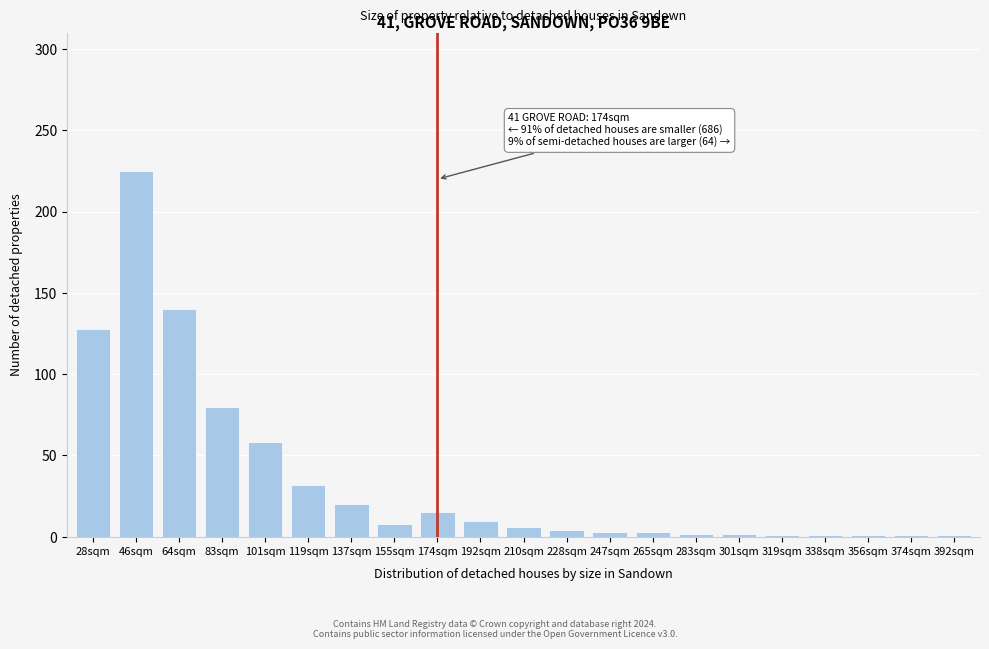

Which category has the highest value across all series?

46sqm